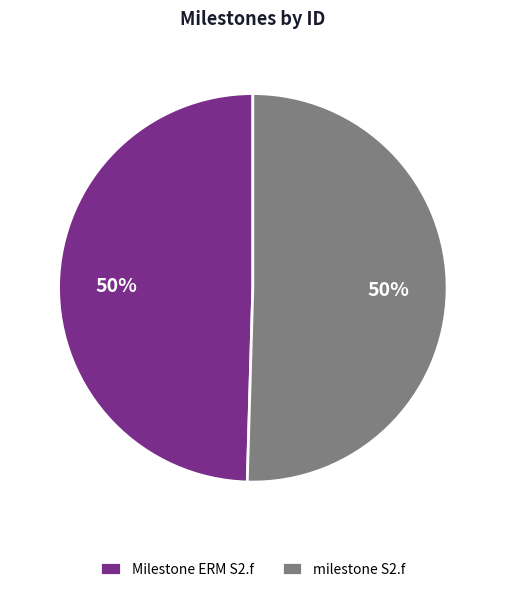

Do Milestone ERM S2.f and milestone S2.f together represent more than half of the pie?

Yes